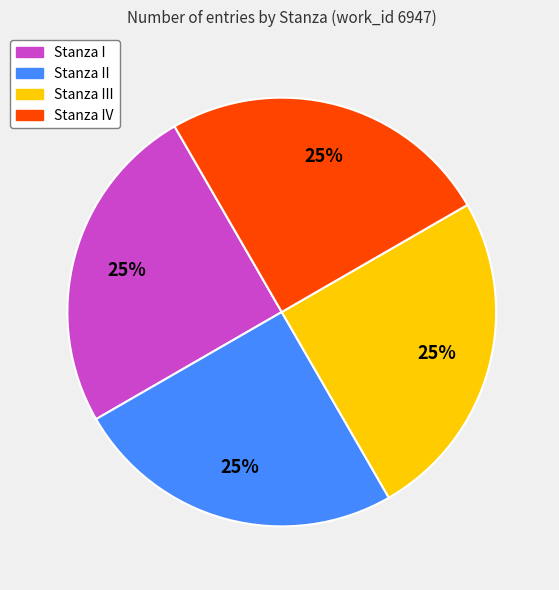

Does Stanza IV represent more than half of the total?

No